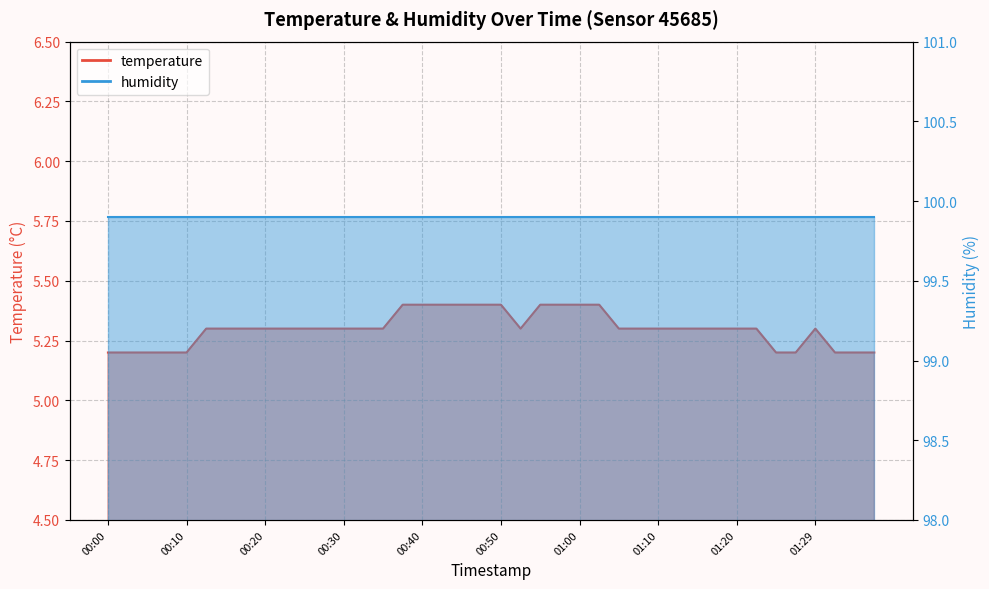

Reading right to left, extract all data points from this chart.

01:37=5.2	01:34=5.2	01:32=5.2	01:29=5.3	01:27=5.2	01:25=5.2	01:22=5.3	01:20=5.3	01:17=5.3	01:15=5.3	01:12=5.3	01:10=5.3	01:07=5.3	01:05=5.3	01:02=5.4	01:00=5.4	00:57=5.4	00:55=5.4	00:52=5.3	00:50=5.4	00:48=5.4	00:45=5.4	00:43=5.4	00:40=5.4	00:38=5.4	00:35=5.3	00:33=5.3	00:30=5.3	00:28=5.3	00:25=5.3	00:23=5.3	00:20=5.3	00:18=5.3	00:15=5.3	00:13=5.3	00:10=5.2	00:08=5.2	00:05=5.2	00:03=5.2	00:00=5.2